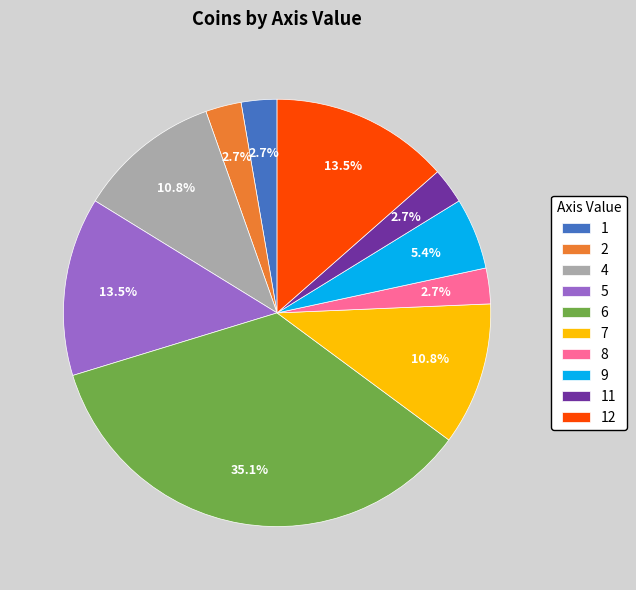

To the nearest percent, what is the combined percentage of 9 and 2?

8%